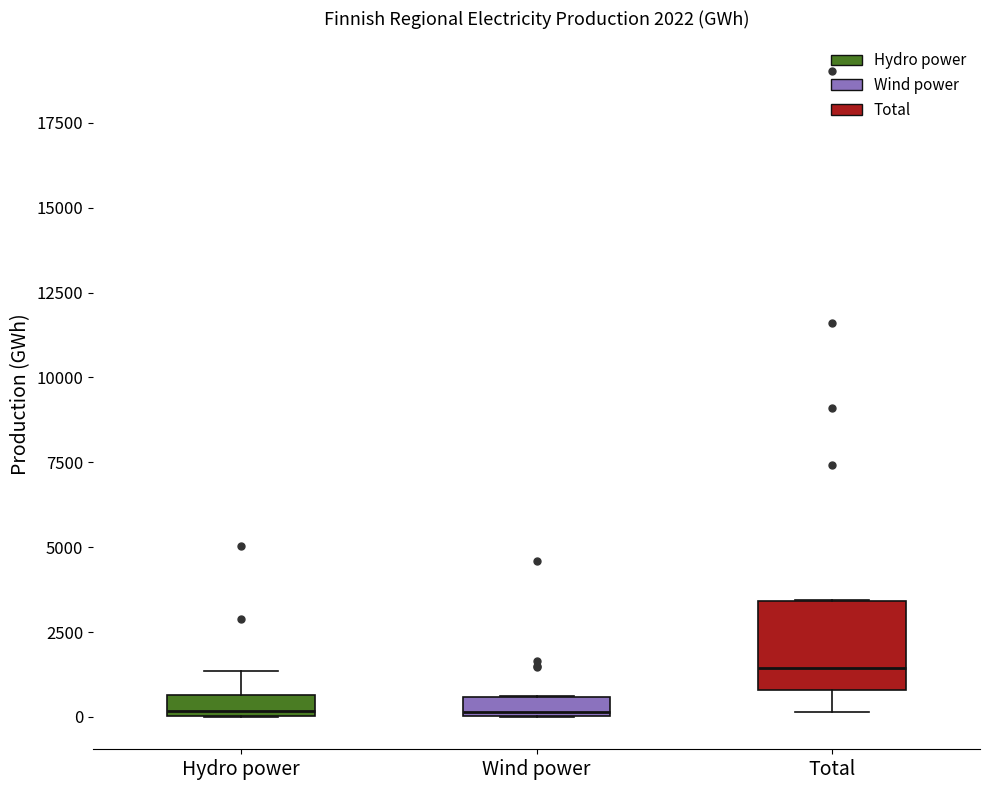

Which box's median line is the highest?

Total